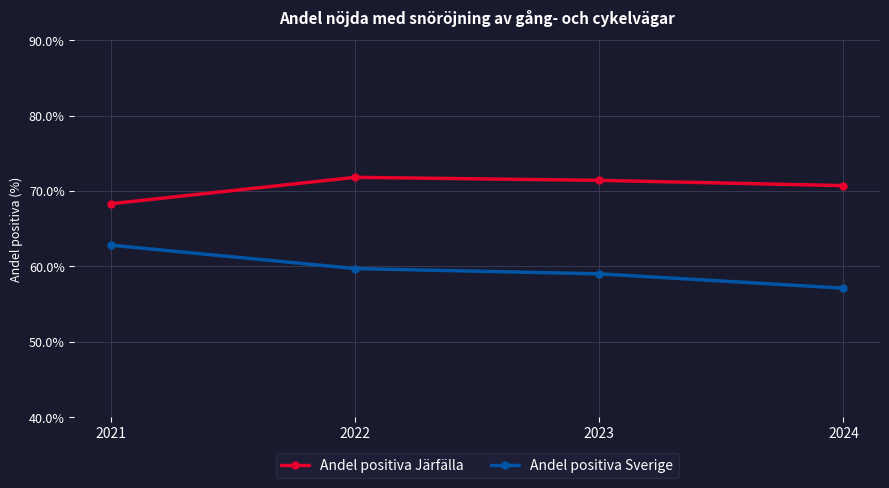

True or false: Andel positiva Sverige and Andel positiva Järfälla cross at least once.

False